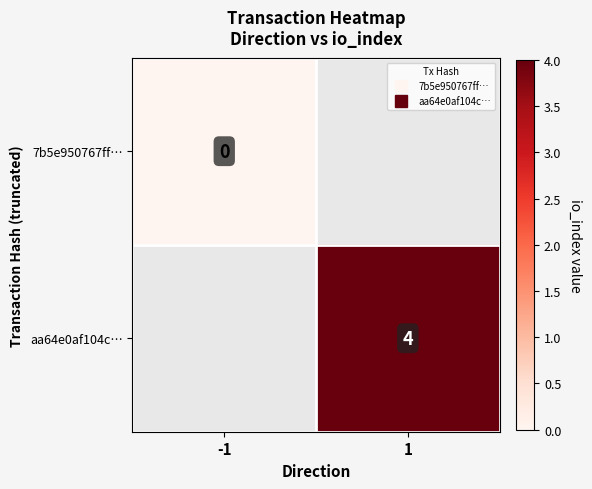

Which series has the widest spread of values?

7b5e950767ff…